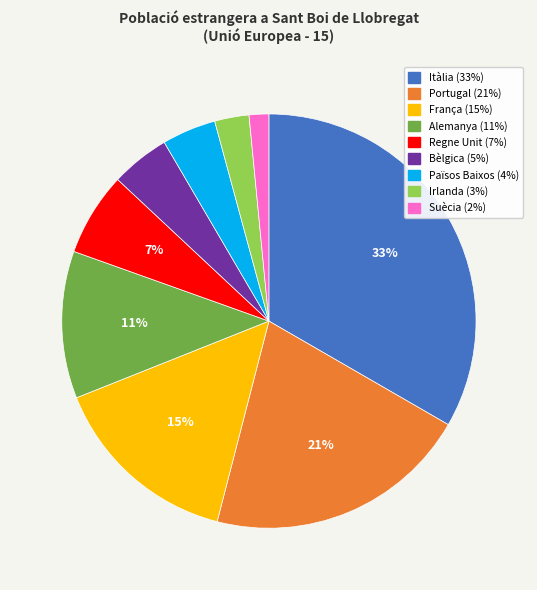

Which has a higher value, Bèlgica or Alemanya?

Alemanya